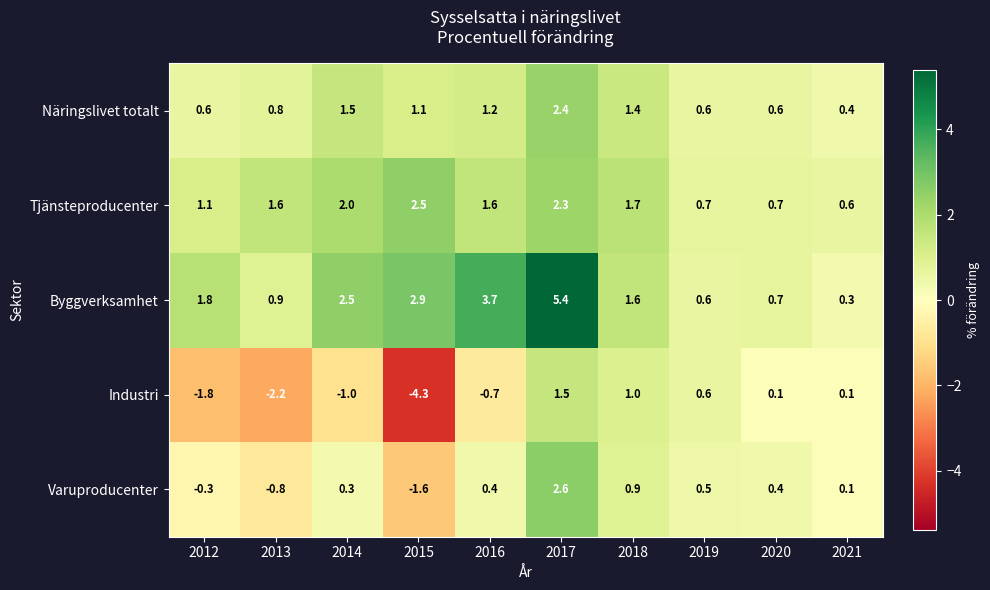

What is the average value of the Industri series?

-0.7